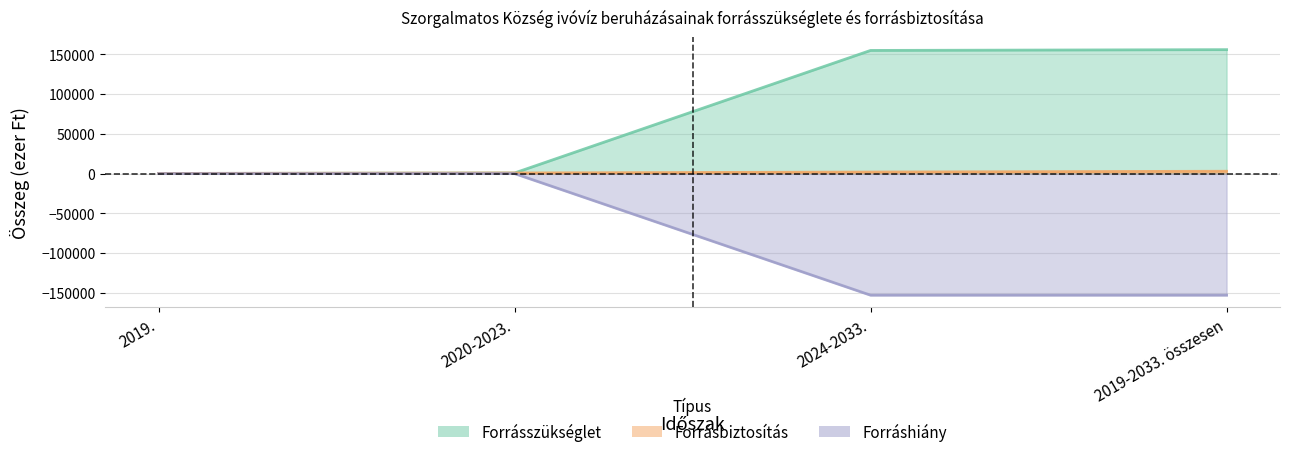

Is it true that Forráshiány equals 0 at 2019.?

True